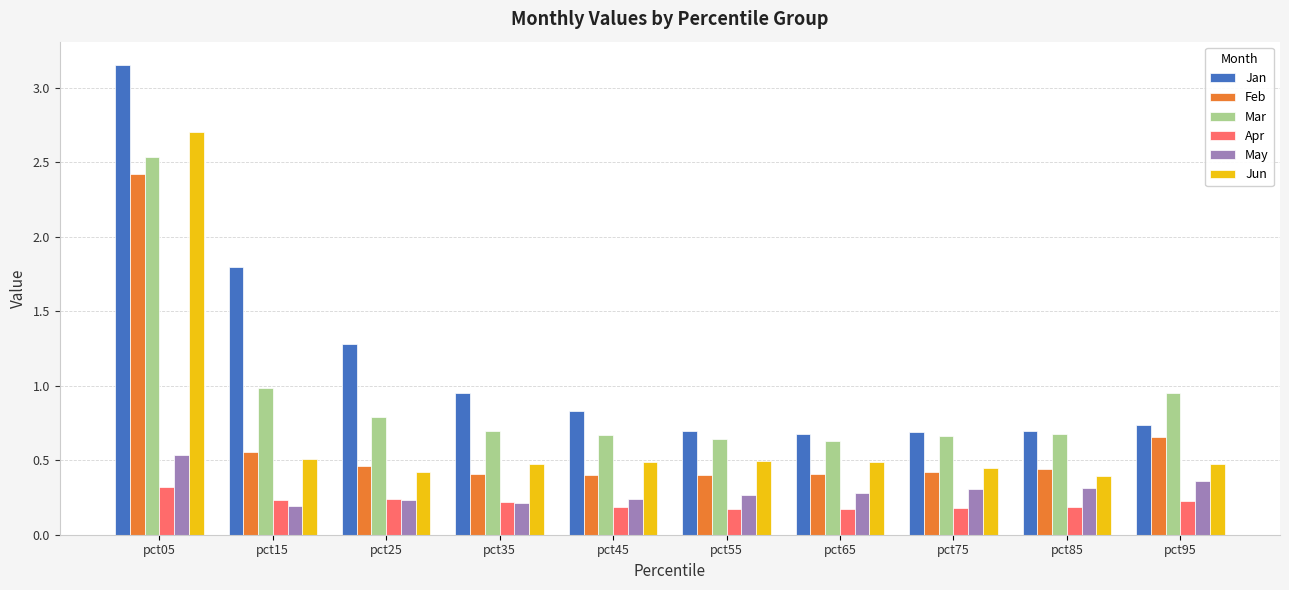

Which series has the largest total across all categories?

Jan